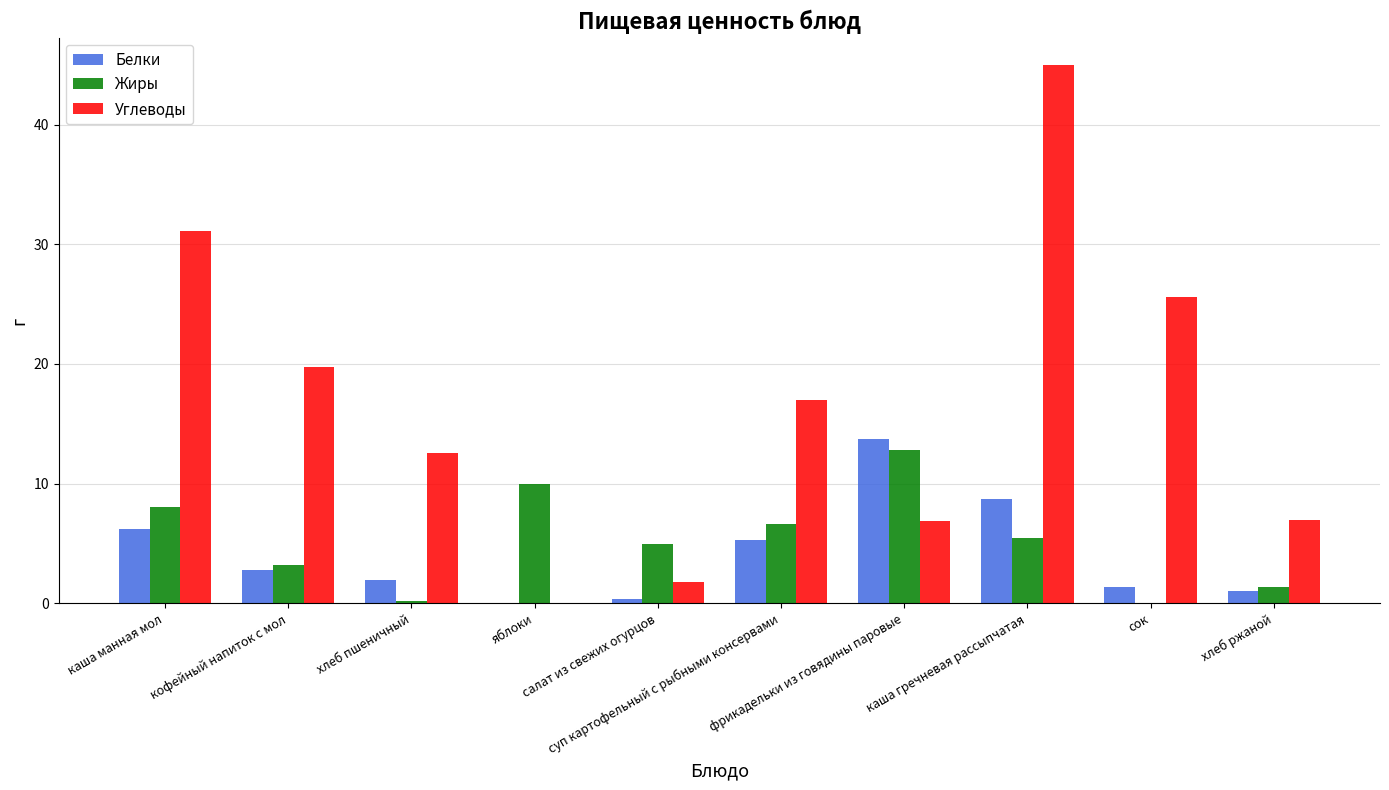

What is the greatest value displayed?

45.0